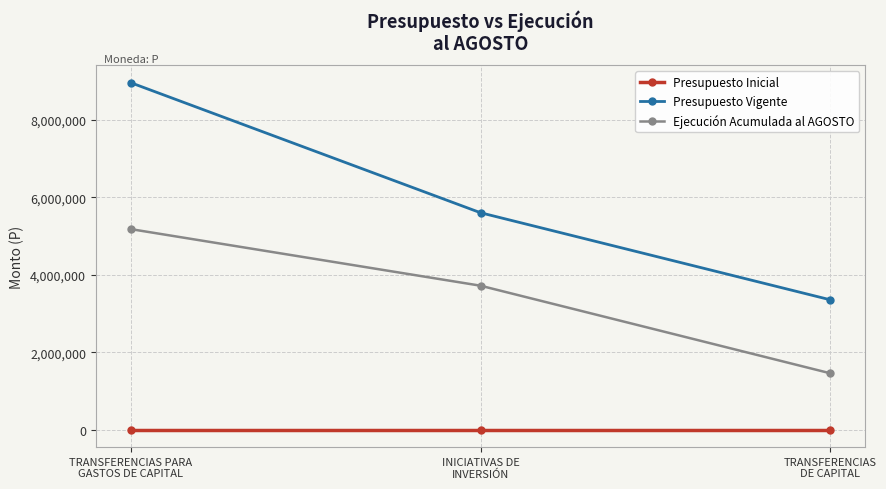

What is the label of the 1st point from the right?

TRANSFERENCIAS
DE CAPITAL